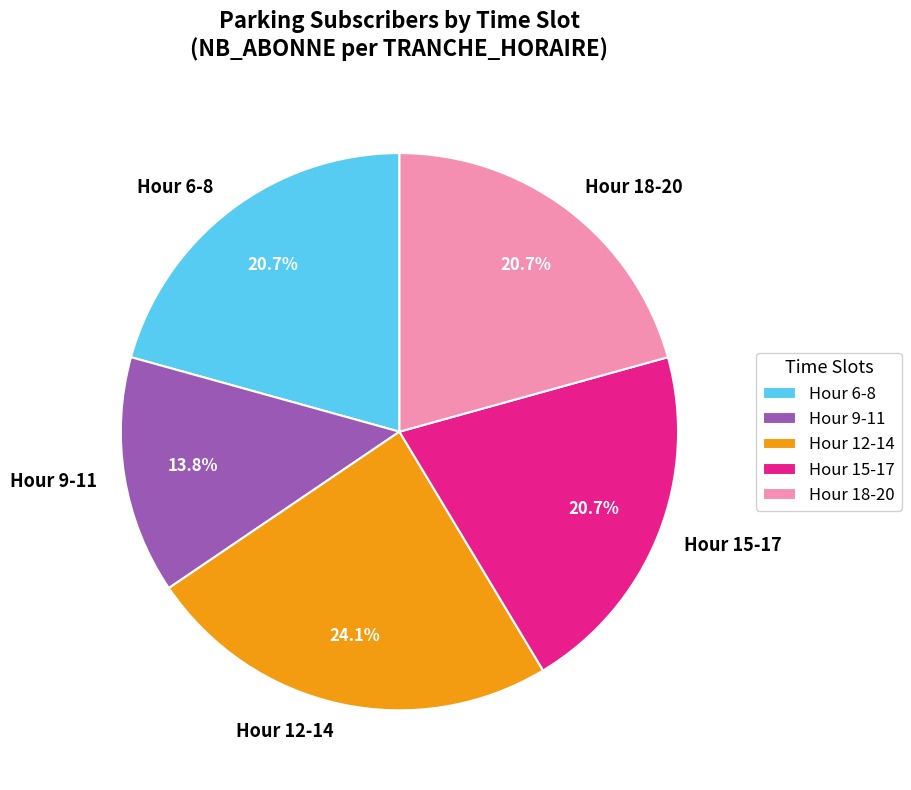

Is Hour 9-11 the majority of the pie?

No